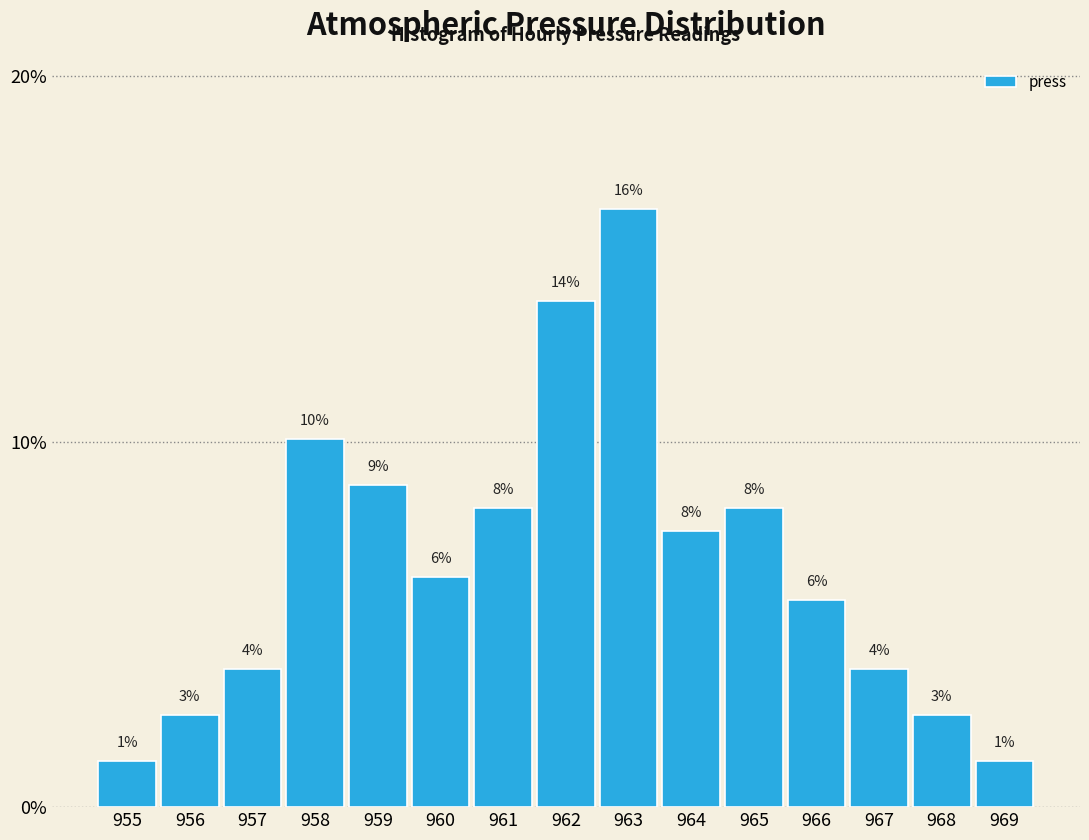

How many bars are there in total?

15